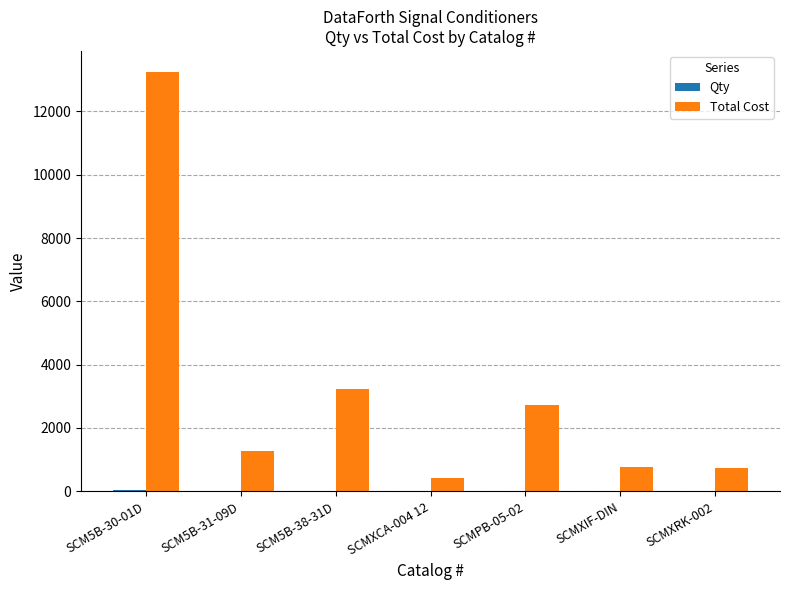

At which category is the sum across all series the highest?

SCM5B-30-01D